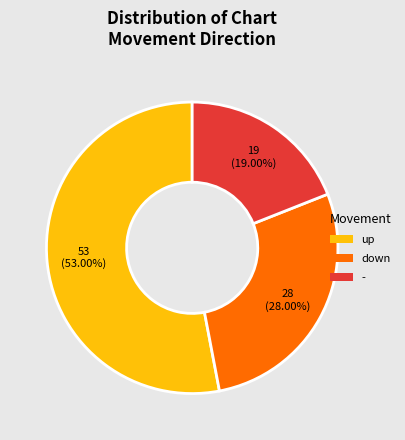

To the nearest percent, what is the difference between the largest and smallest slice percentages?

34%